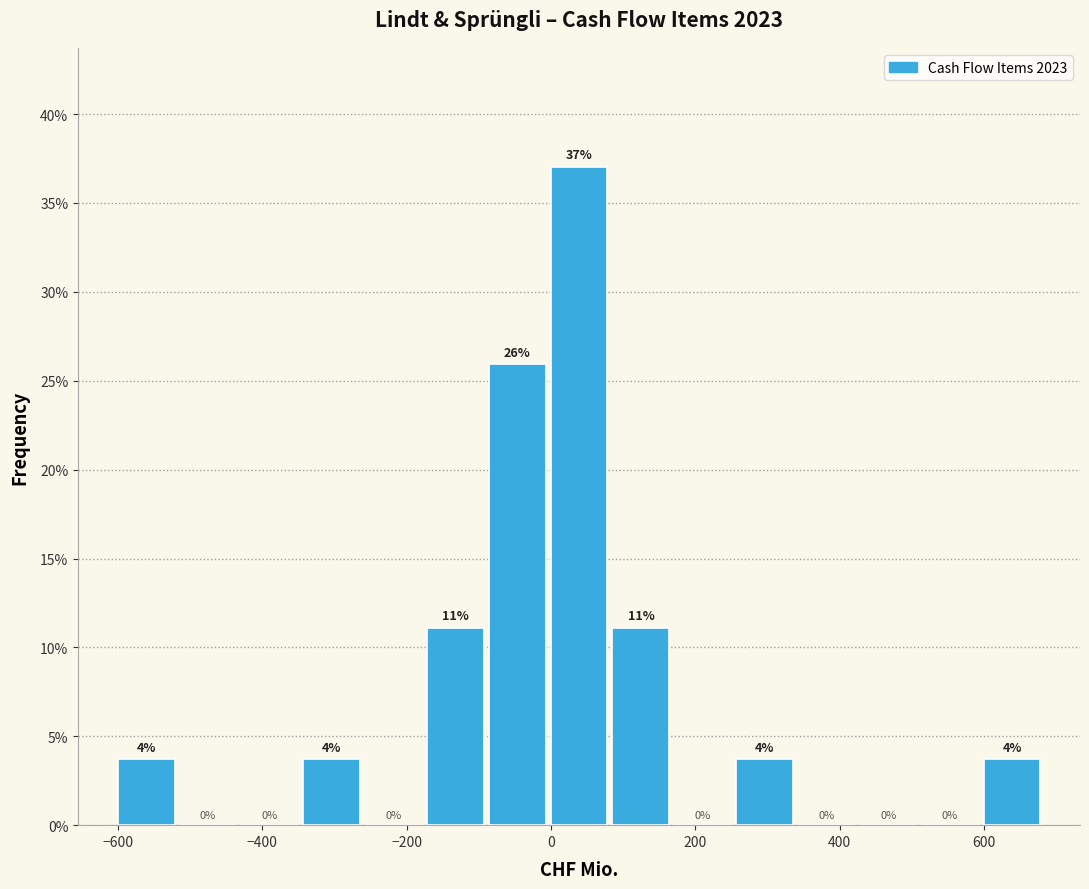

Over which range of the x-axis is the bar tallest?

0 to 80